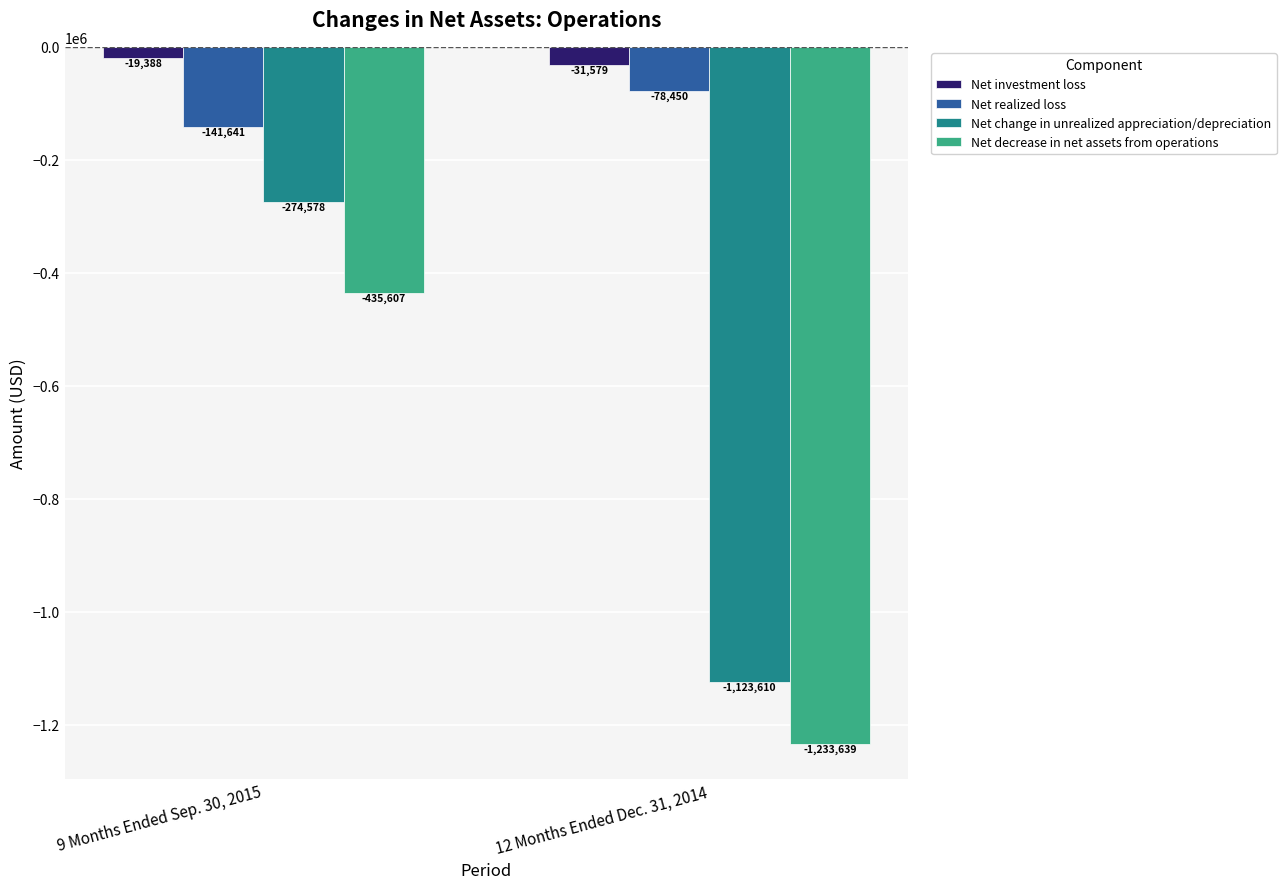

List the series in order of their peak value, highest first.

Net investment loss, Net realized loss, Net change in unrealized appreciation/depreciation, Net decrease in net assets from operations